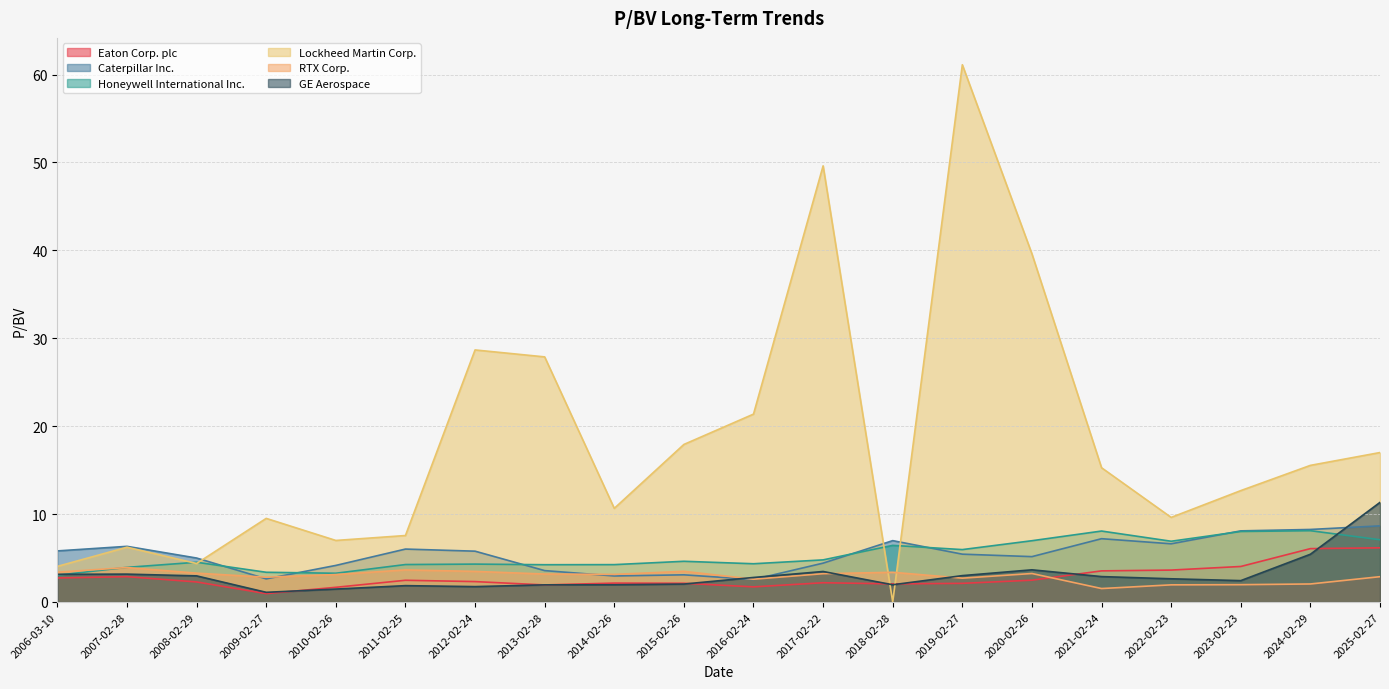

At which label is GE Aerospace closest to 6?

2024-02-29